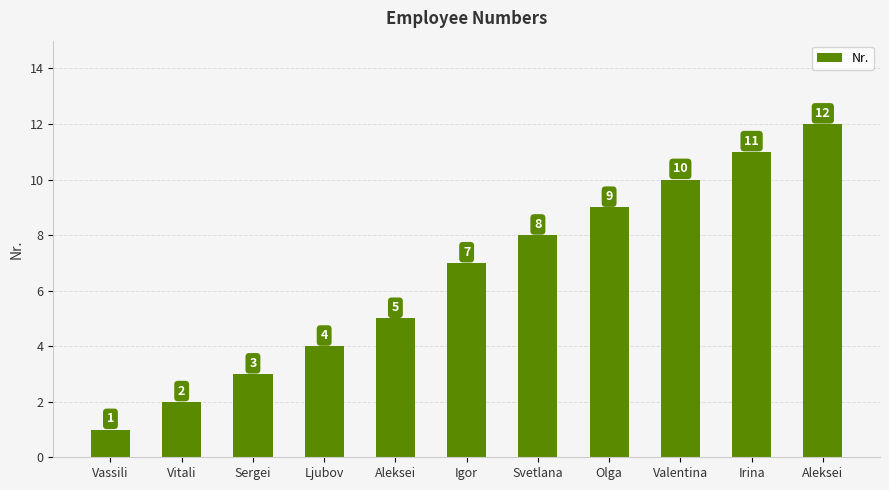

How many series are shown in this chart?

1